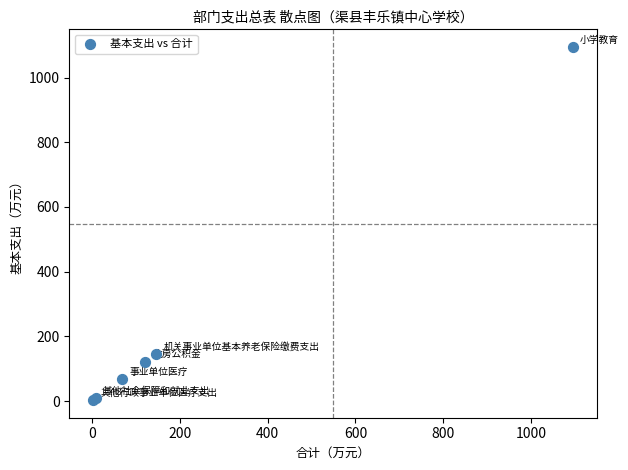

What Y value in the scatter plot is closest to 548?

146.8